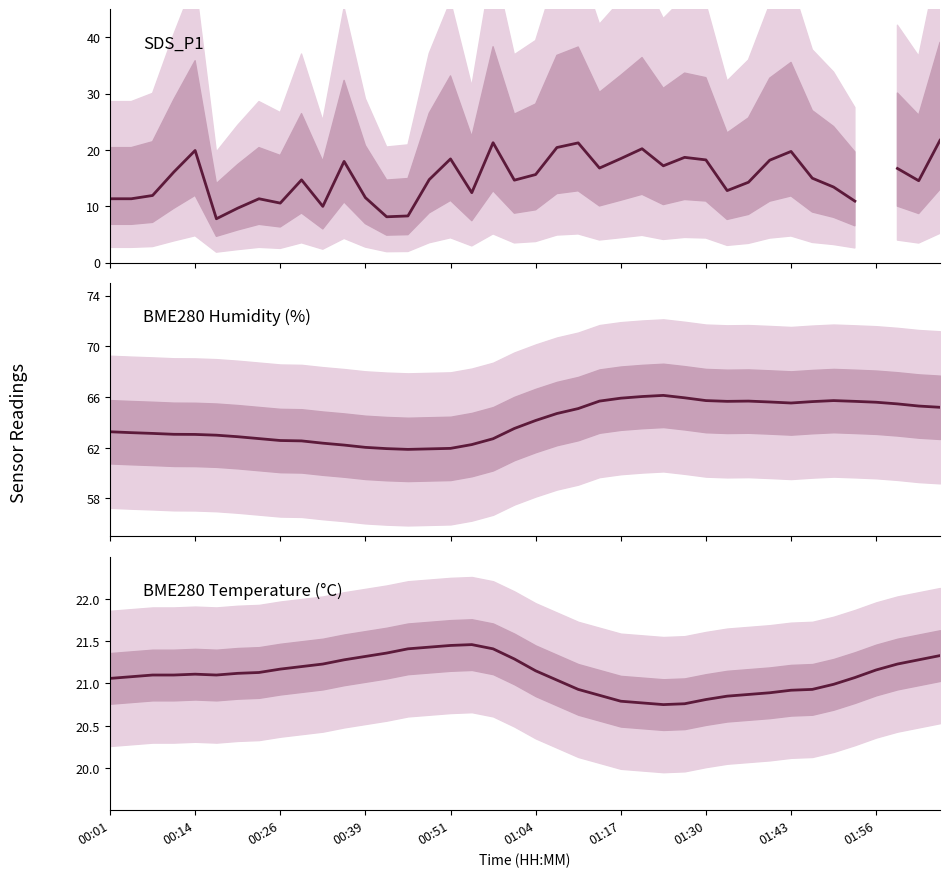

True or false: BME280_humidity and BME280_temperature intersect in this chart.

False